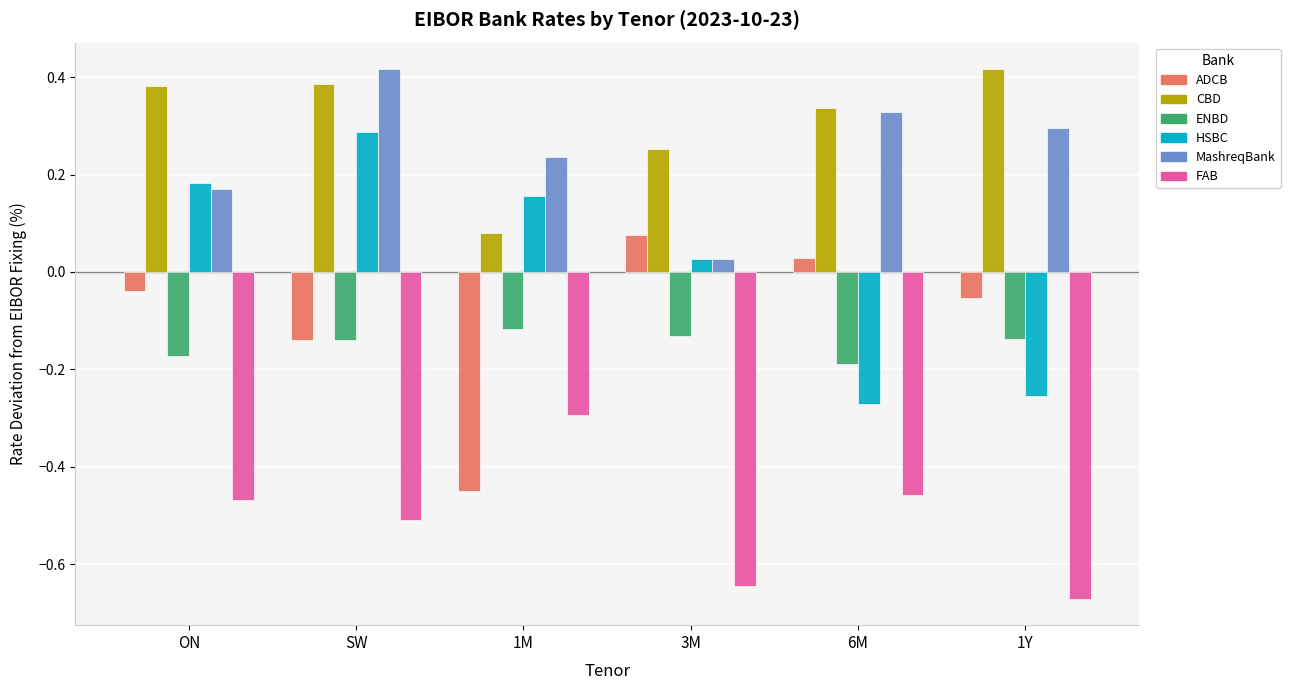

At 1Y, list the series in order from smallest to largest.

FAB, HSBC, ENBD, ADCB, MashreqBank, CBD